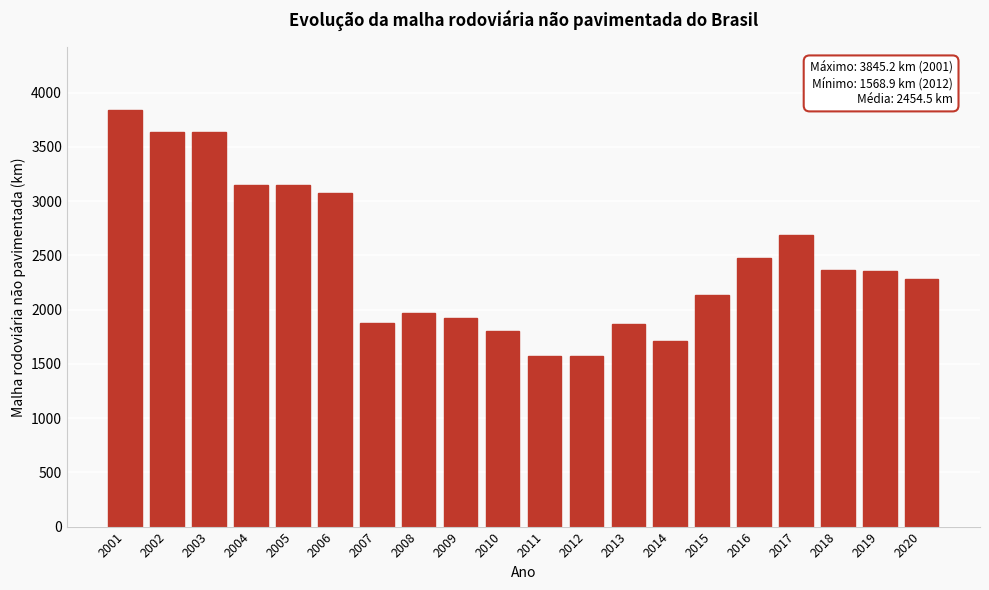

True or false: the data shows 1971.1 at 2008.

True